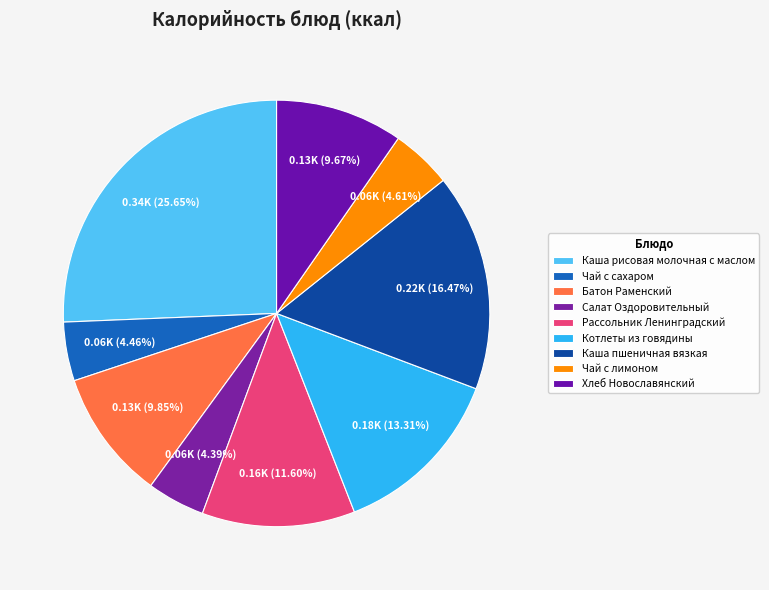

To the nearest percent, what portion does Чай с сахаром represent?

4%